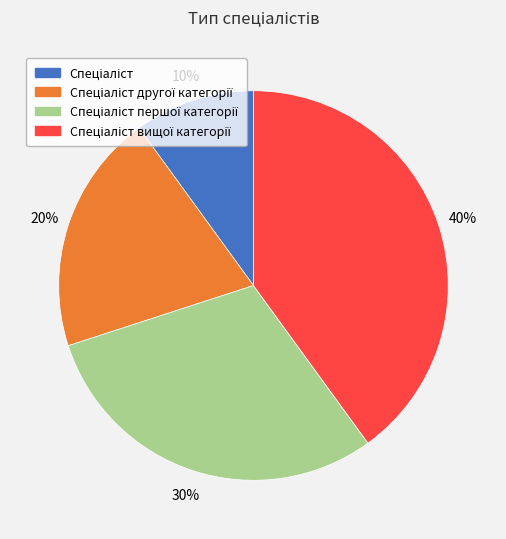

Is there any slice that represents more than half of the pie?

No